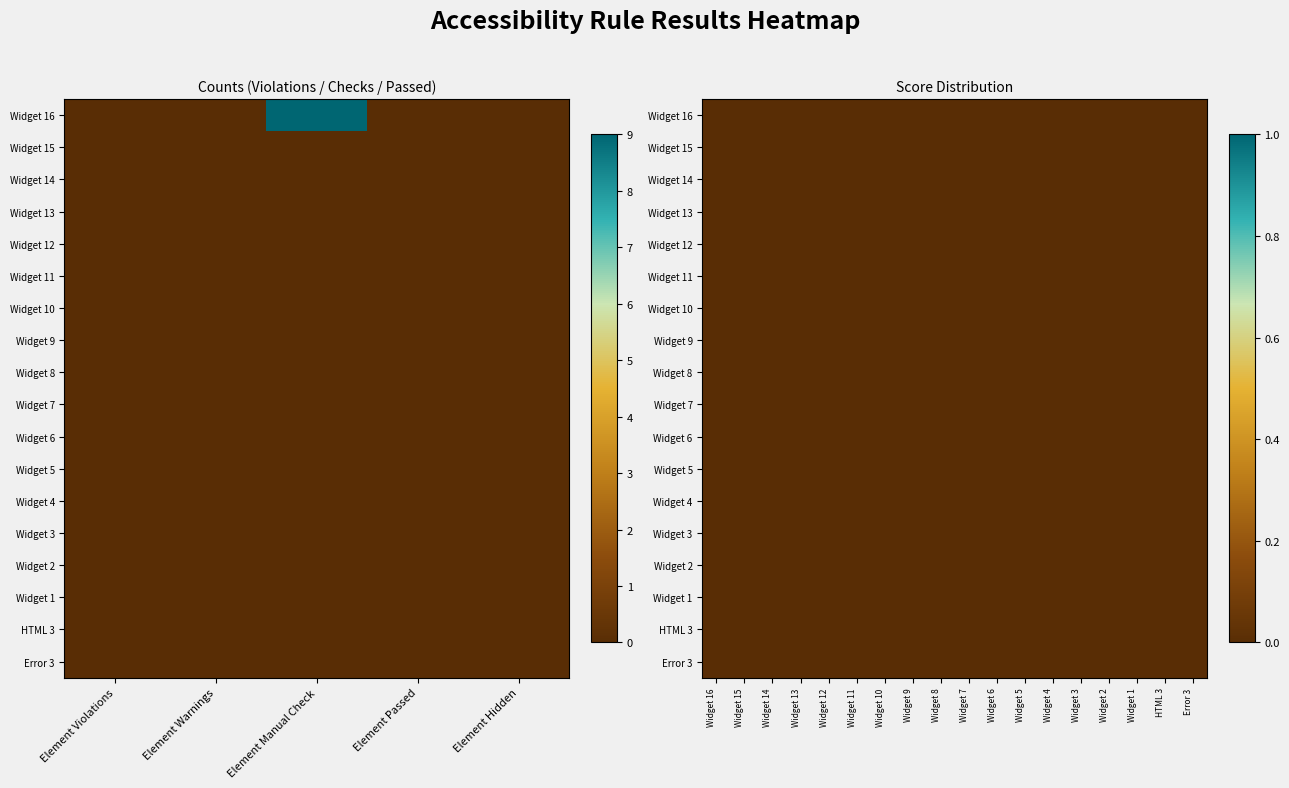

True or false: Widget 7 has a value of -1 at Widget 12.

False